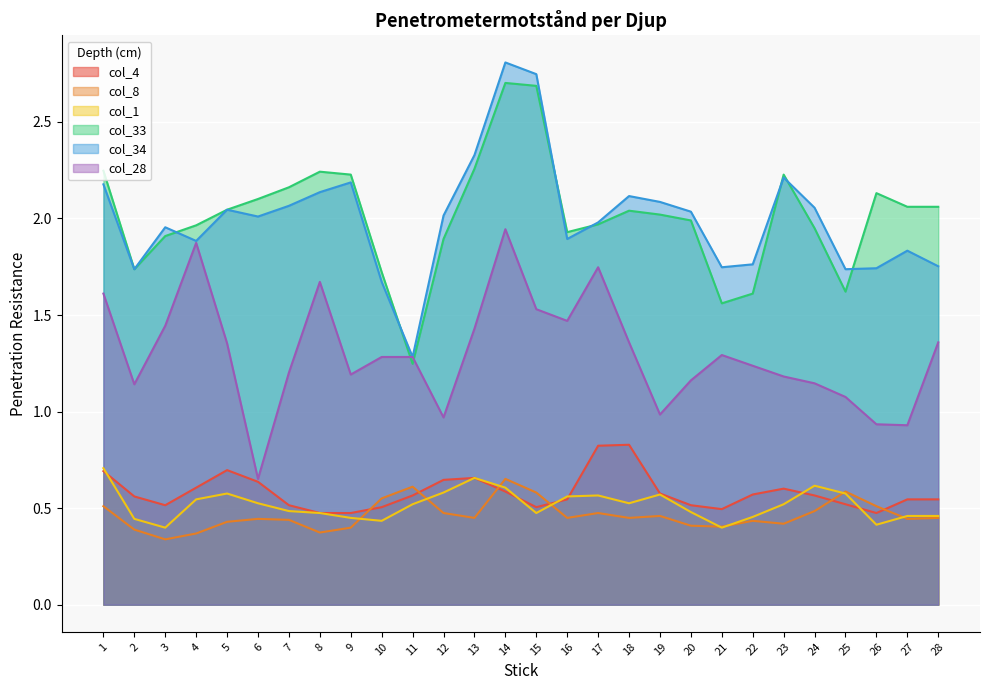

What is the sum of the col_34 values at 18 and 15?

4.9